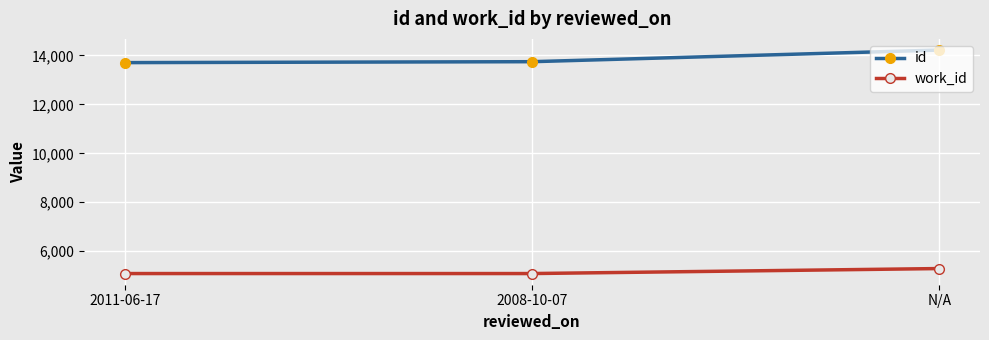

Rank the series at N/A from lowest to highest value.

work_id, id